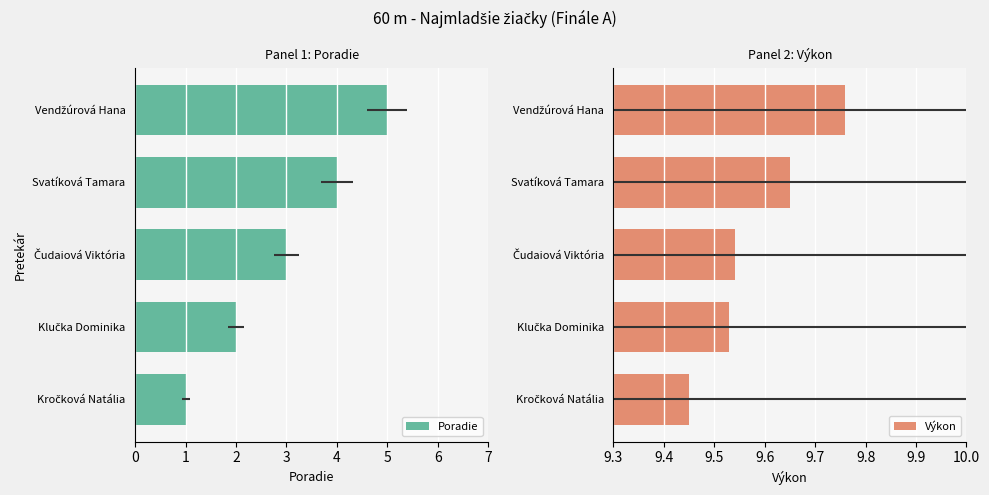

What is the total value across all series at Vendžúrová Hana?

14.8